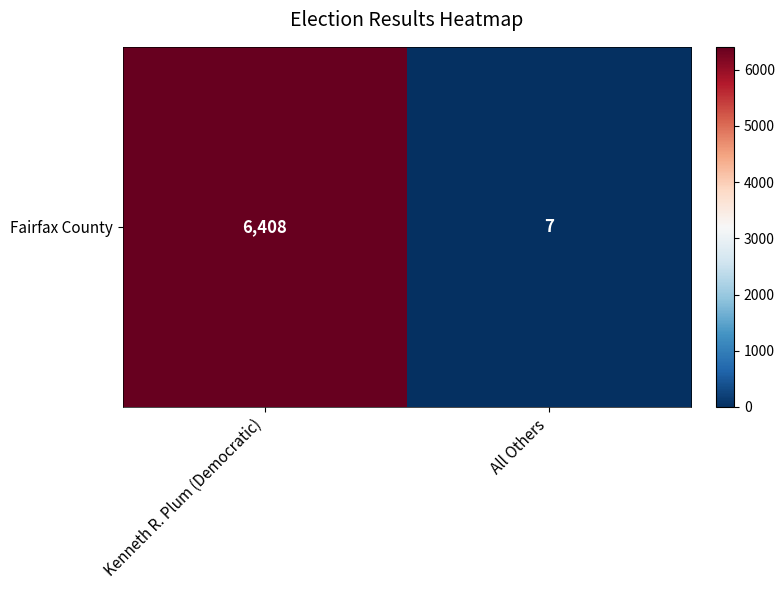

What is the average value?

3208